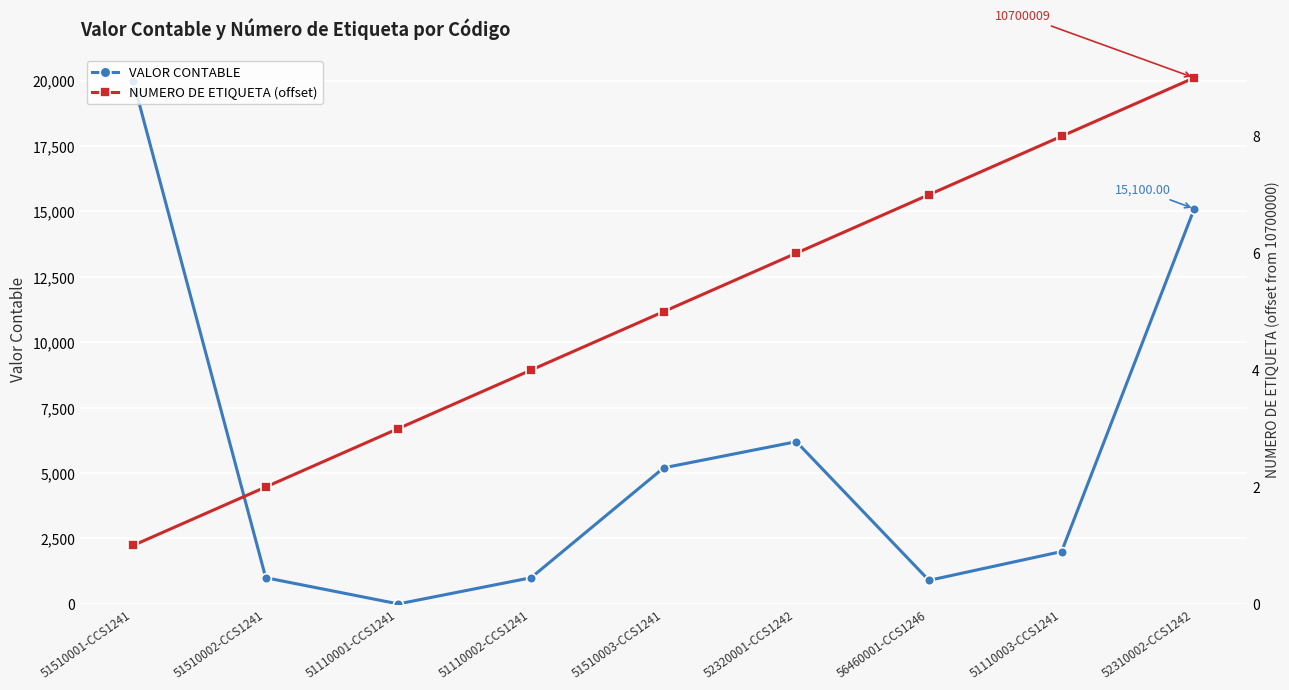

Rank the series at 52320001-CCS1242 from highest to lowest value.

VALOR CONTABLE, NUMERO DE ETIQUETA (offset)